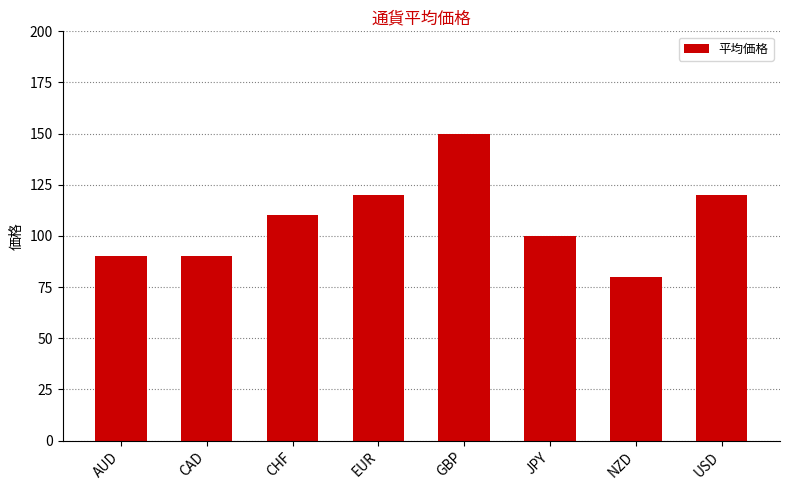

How many values are below 110?

4